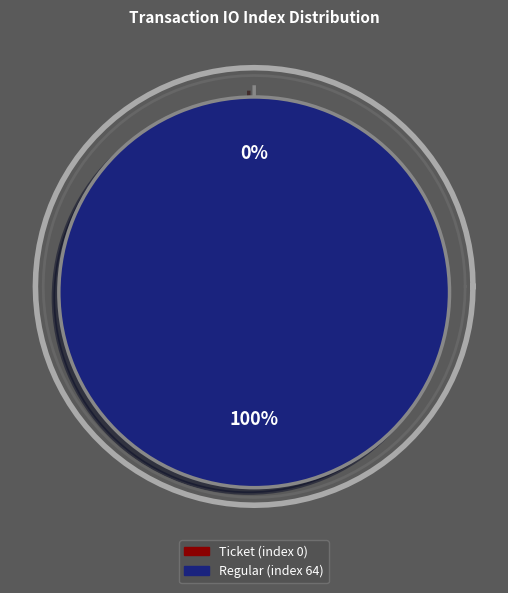

Is it true that Ticket (index 0) is 0% of the pie?

True